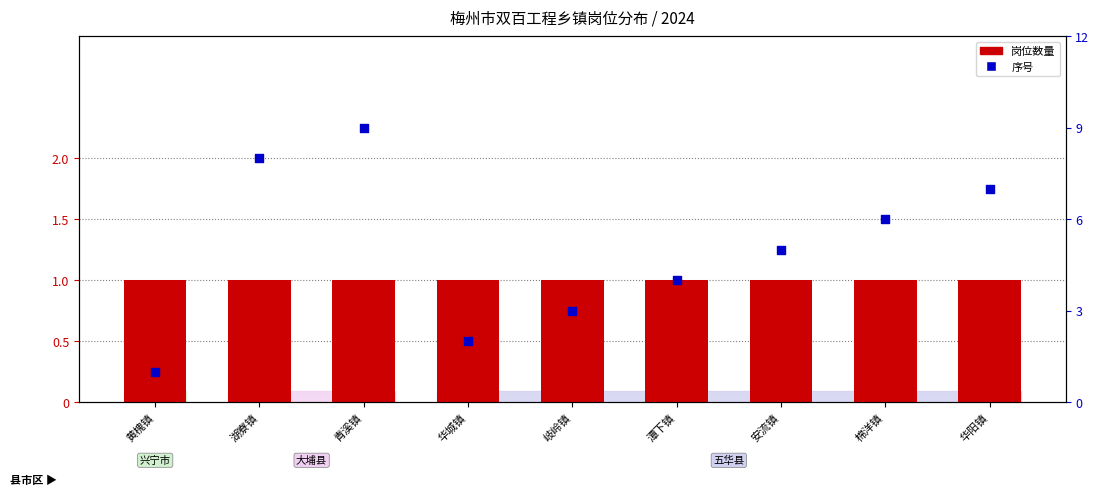

Is the value of 序号 at 华阳镇 greater than the value of 岗位数量 at 岐岭镇?

Yes